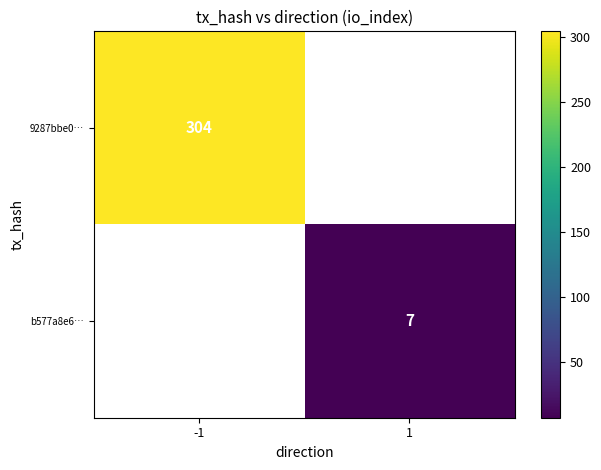

Is it true that 9287bbe0… equals 304 at -1?

True